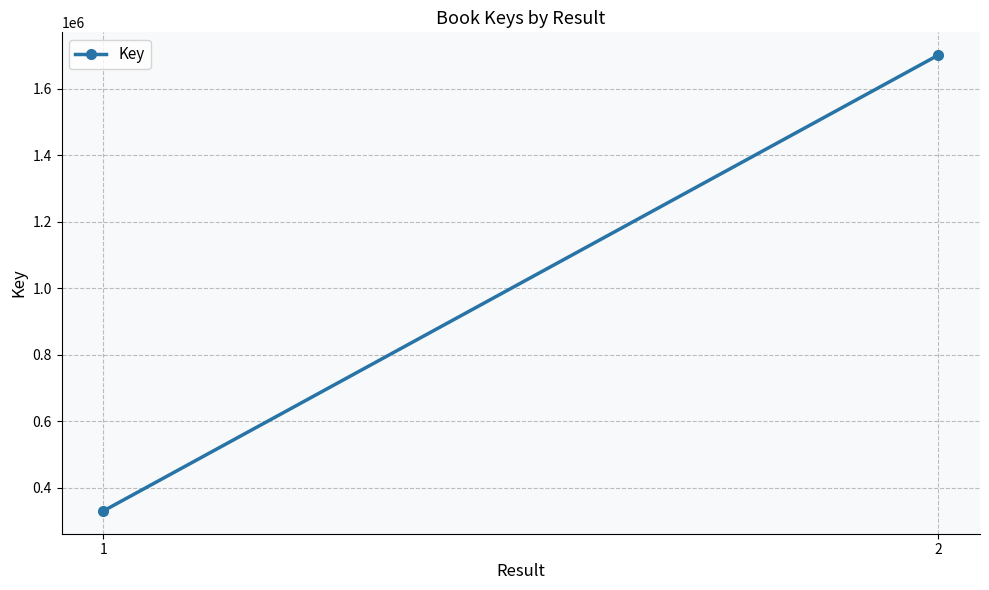

What is the smallest value displayed?

330708